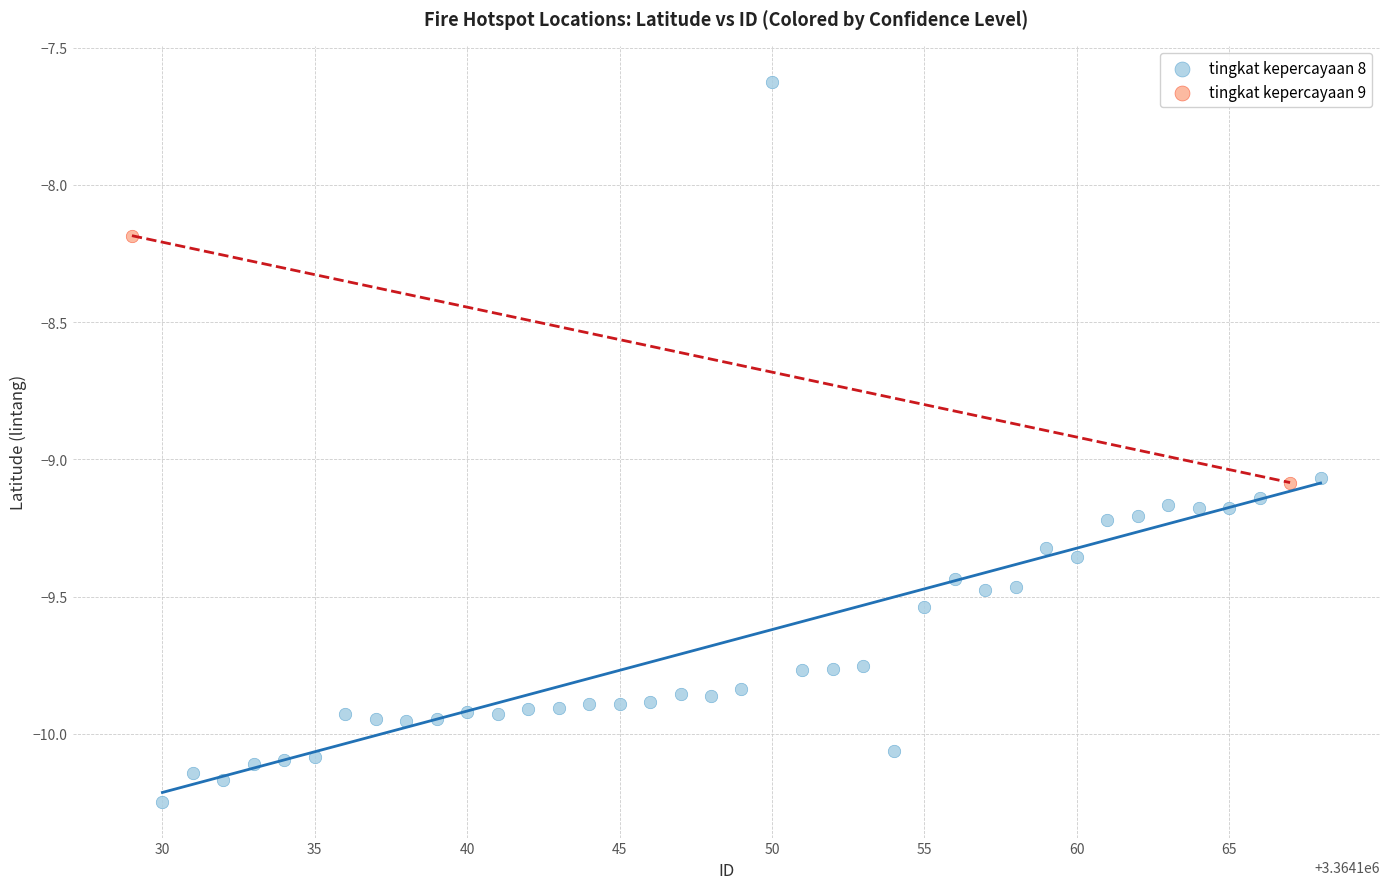

What are all the series names shown in the legend?

tingkat kepercayaan 8, tingkat kepercayaan 9